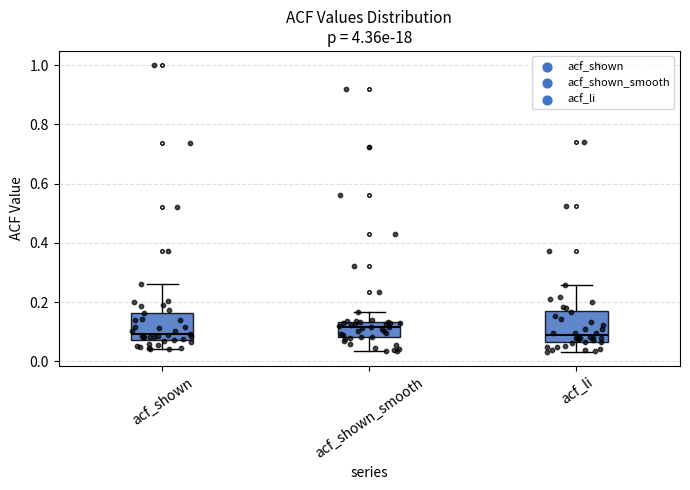

Reading left to right, transcribe this box plot: for each box, give where its median line is, the range the box spans, and where its two whiskers end, as read against the y-axis. The values are not printed on the chart, so give them approximately, as read against the axis.

acf_shown: median 0.10, box 0.08 to 0.16, whiskers 0.04 to 0.26
acf_shown_smooth: median 0.12, box 0.08 to 0.14, whiskers 0.04 to 0.16
acf_li: median 0.08, box 0.06 to 0.18, whiskers 0.04 to 0.26